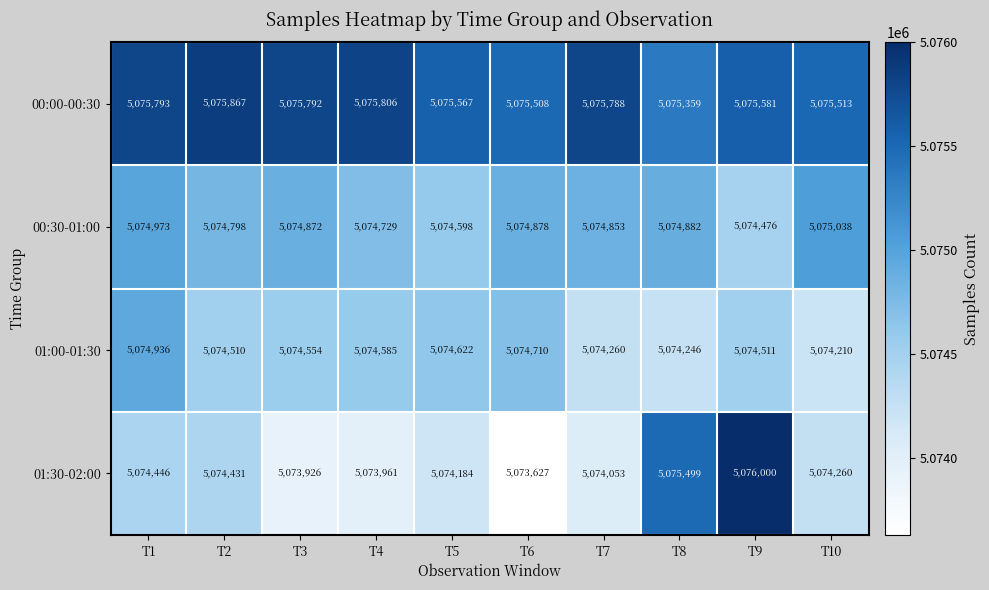

Where is 00:00-00:30 nearest to the value 5075613?

T9